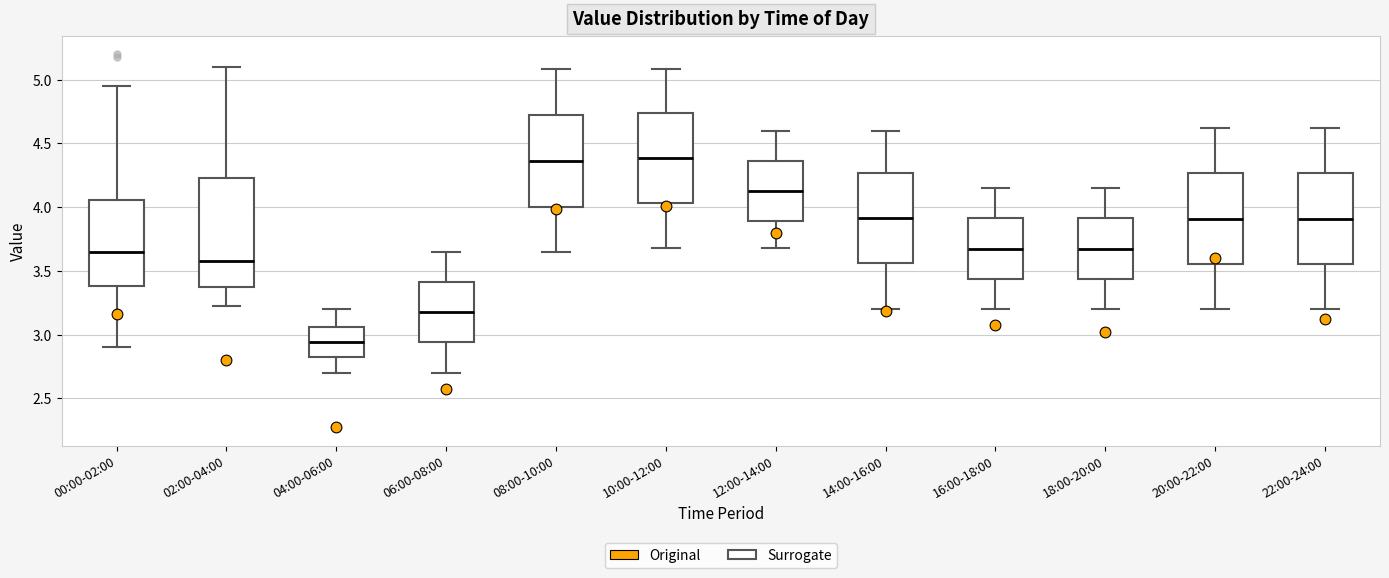

Comparing the boxes themselves (not the whiskers), which one is the tallest?

02:00-04:00